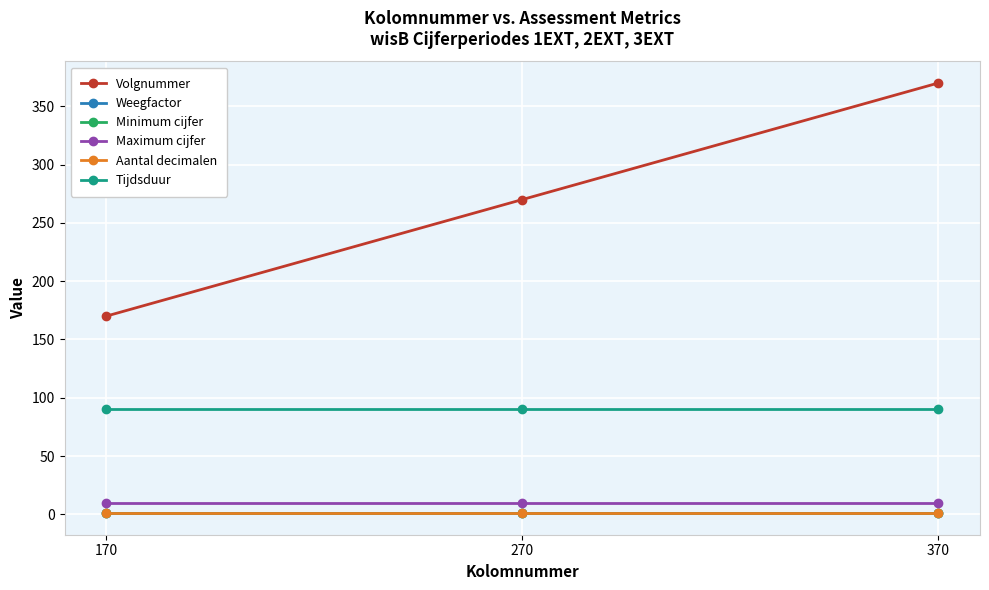

Is this an area chart (filled region under the line)?

No